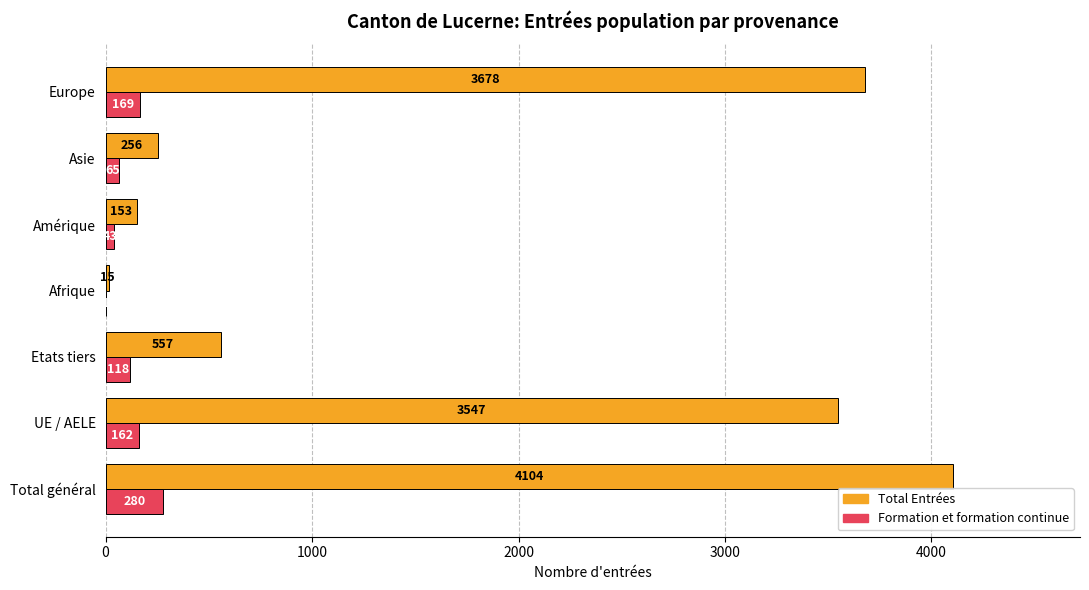

At which category does the chart reach its peak across all series?

Total général